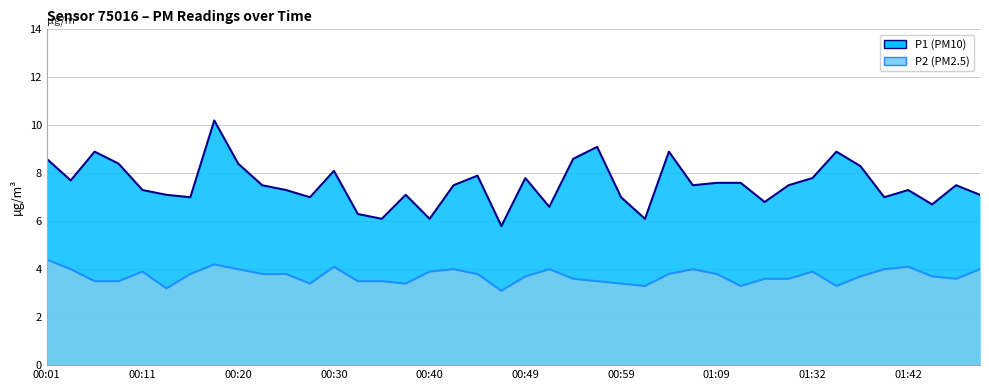

What is the total value across all series at 01:47?

11.1